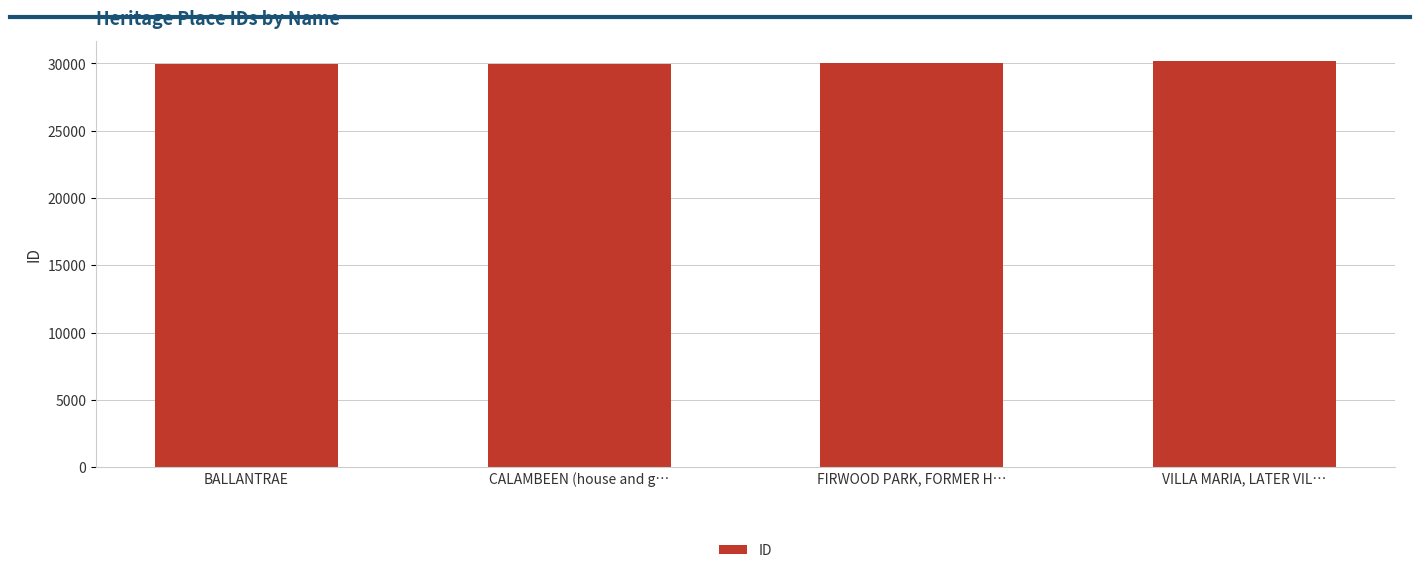

Read the value at FIRWOOD PARK, FORMER H….

30017